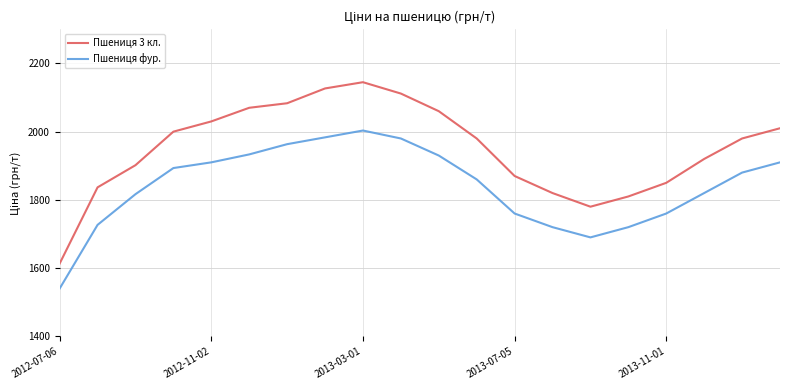

Which series has the widest spread of values?

Пшениця 3 кл.